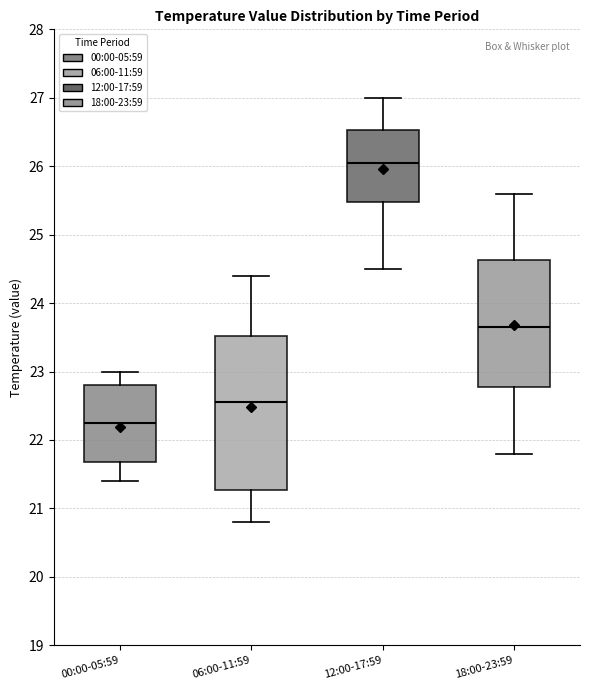

Where is the upper edge of the box for 12:00-17:59 on the y-axis? The values are not printed on the chart, so give them approximately, as read against the axis.

26.5